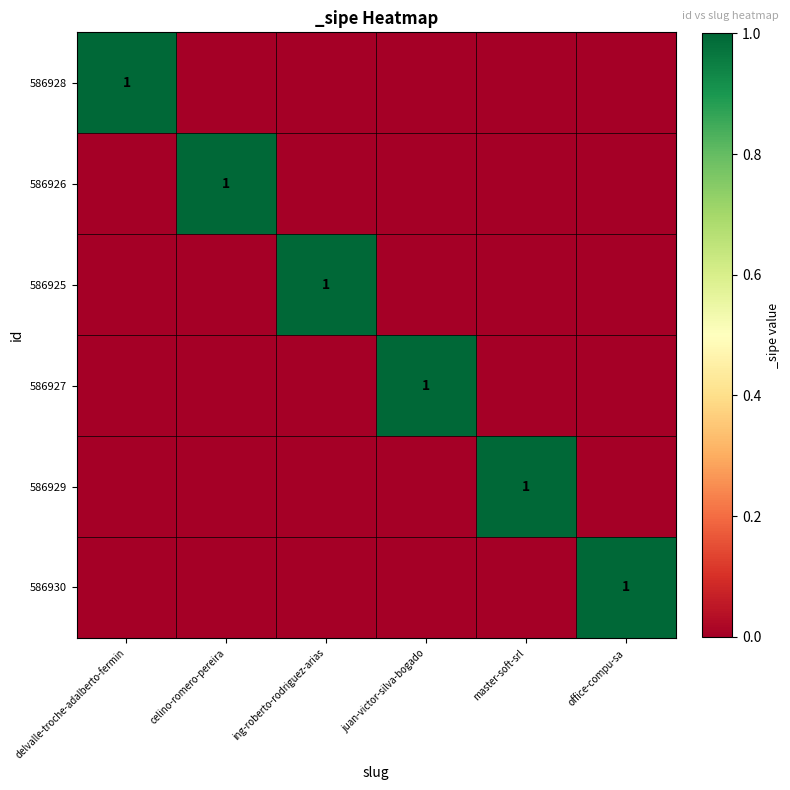

Is it true that 586926 equals 0 at celino-romero-pereira?

False